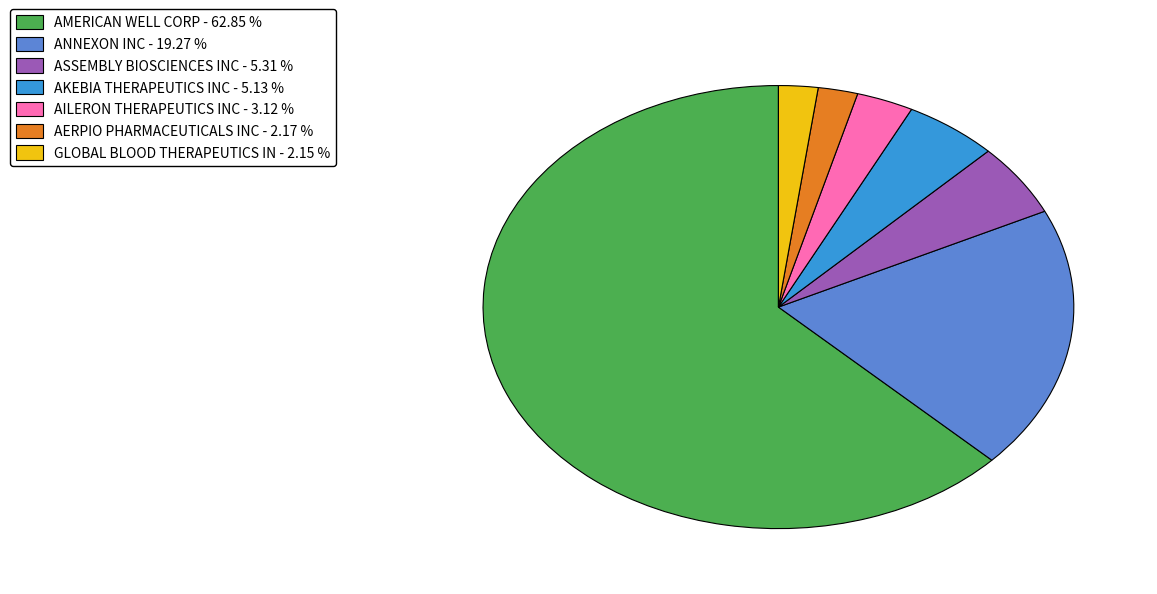

Approximately how many times larger is the value at ANNEXON INC compared to AKEBIA THERAPEUTICS INC?

3.8